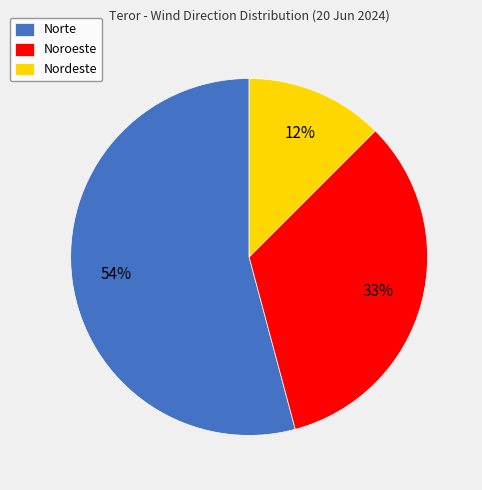

Which has a higher value, Norte or Noroeste?

Norte